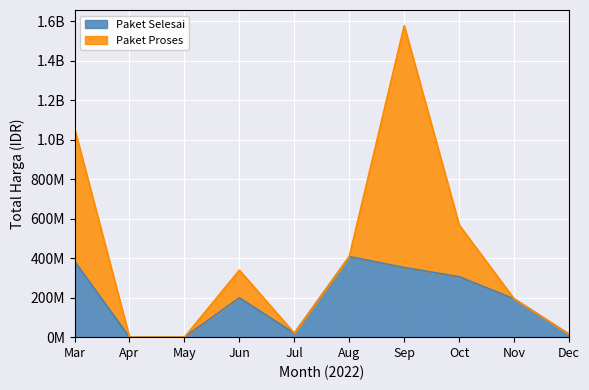

What are all the series names shown in the legend?

Paket Selesai, Paket Proses